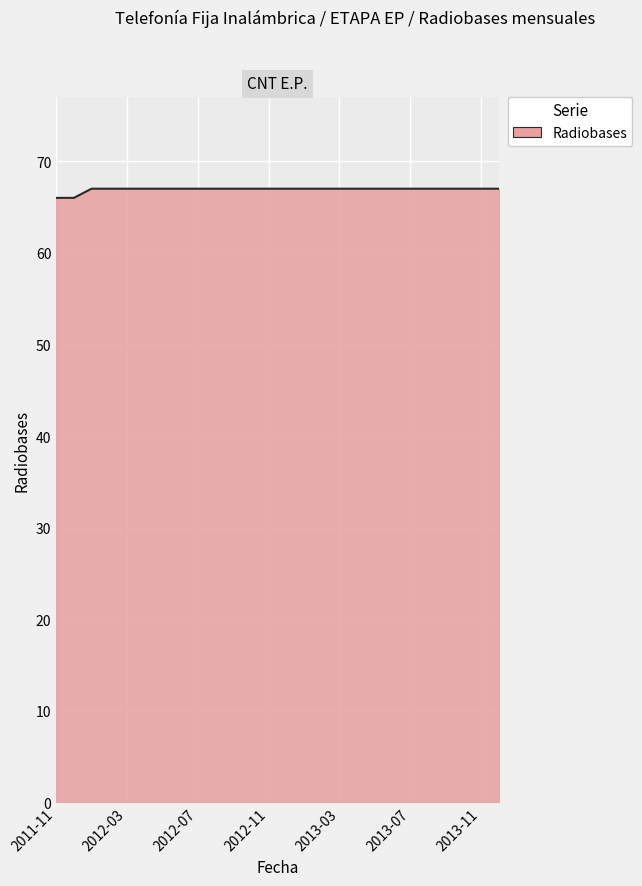

What is the minimum value shown in the chart?

66